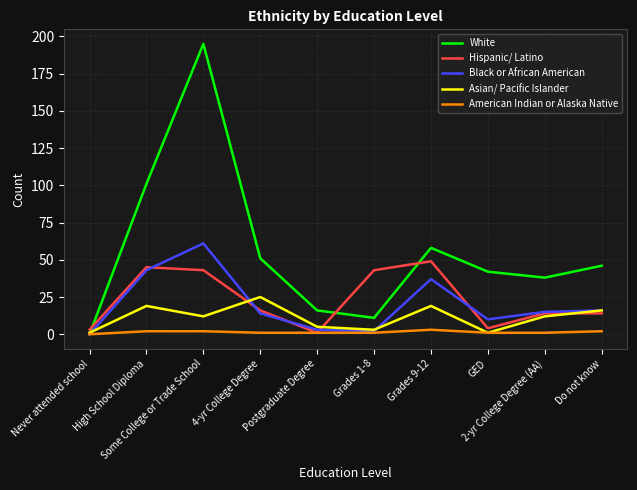

Which series has the widest spread of values?

White